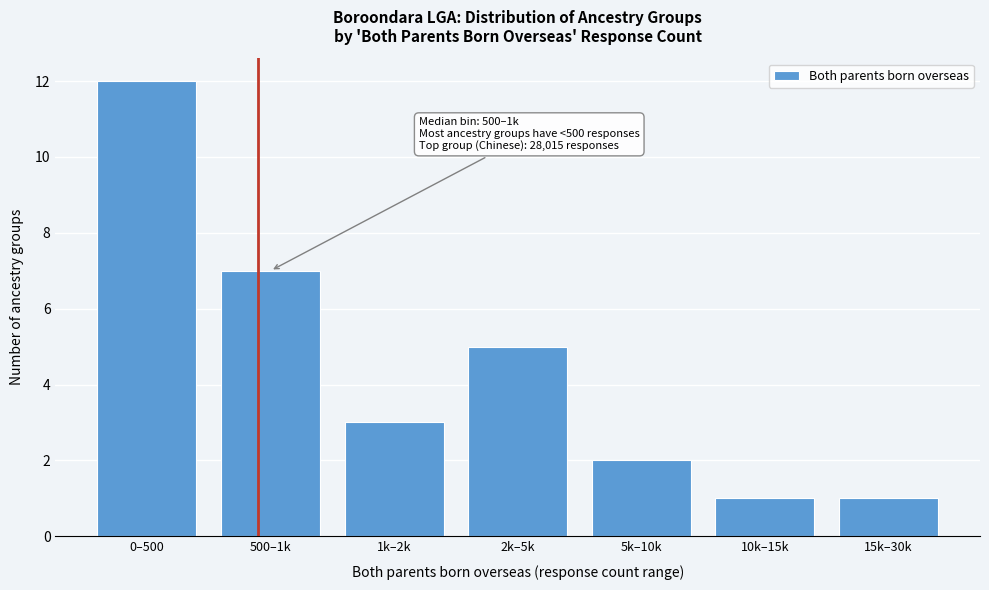

Reading right to left, list all the values displayed in this chart.

15k–30k=1	10k–15k=1	5k–10k=2	2k–5k=5	1k–2k=3	500–1k=7	0–500=12